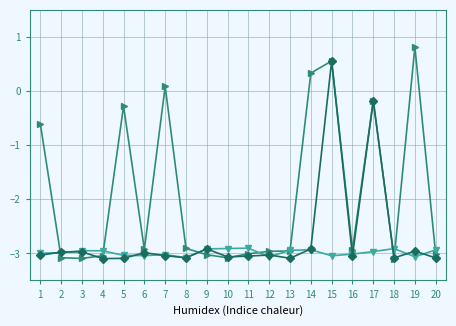

What is the maximum value shown in the chart?

0.8